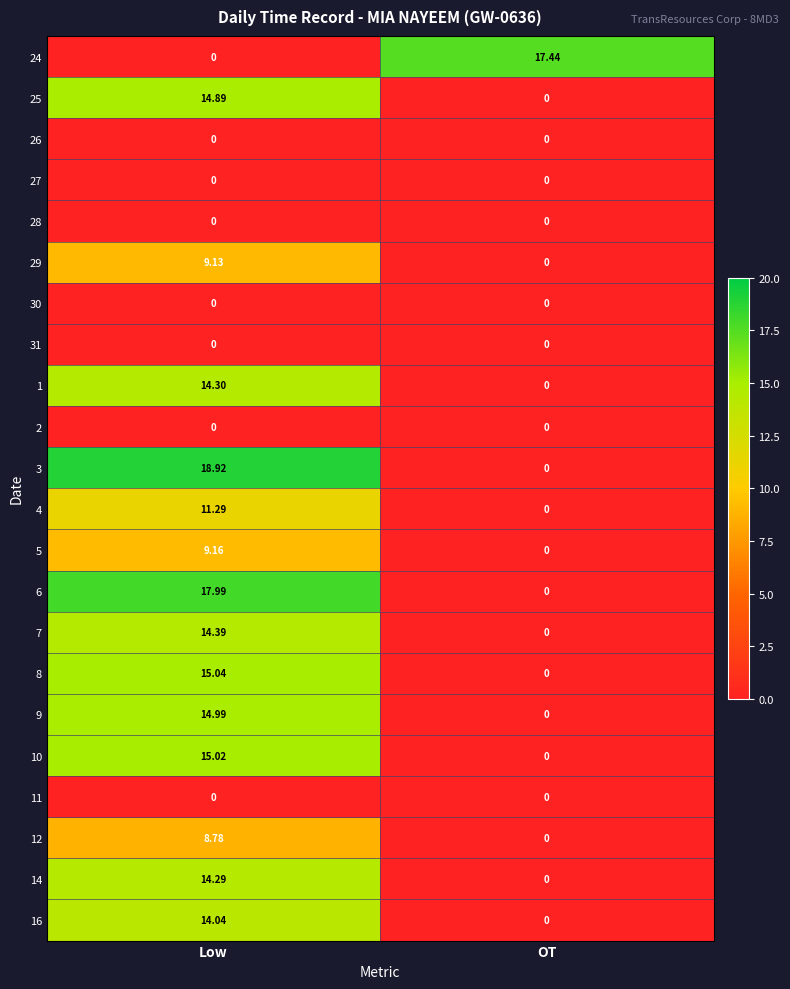

At which category is the sum across all series the highest?

Low